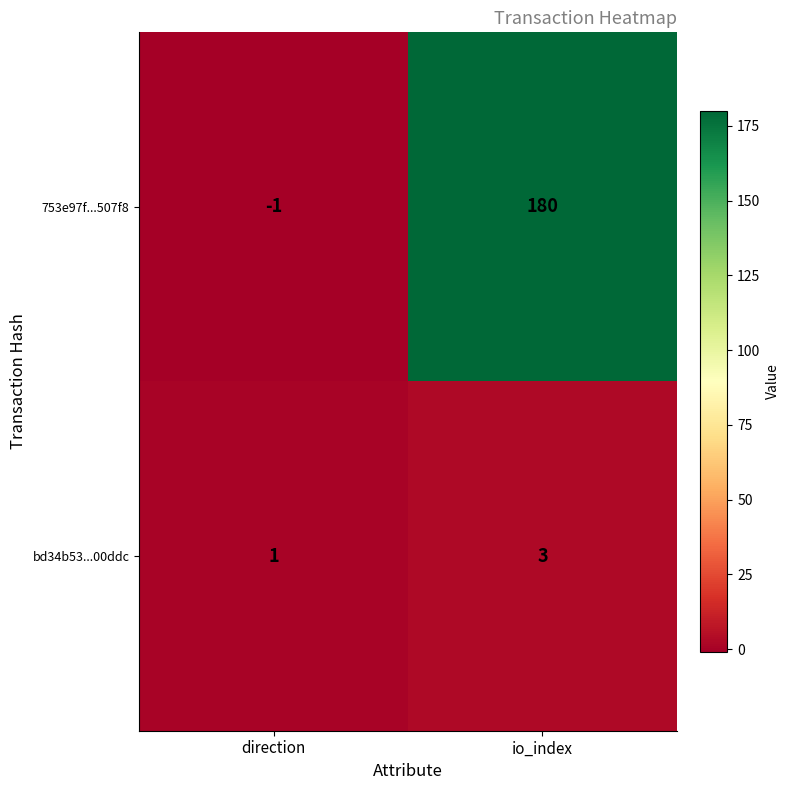

Which label corresponds to the largest value in the chart?

io_index